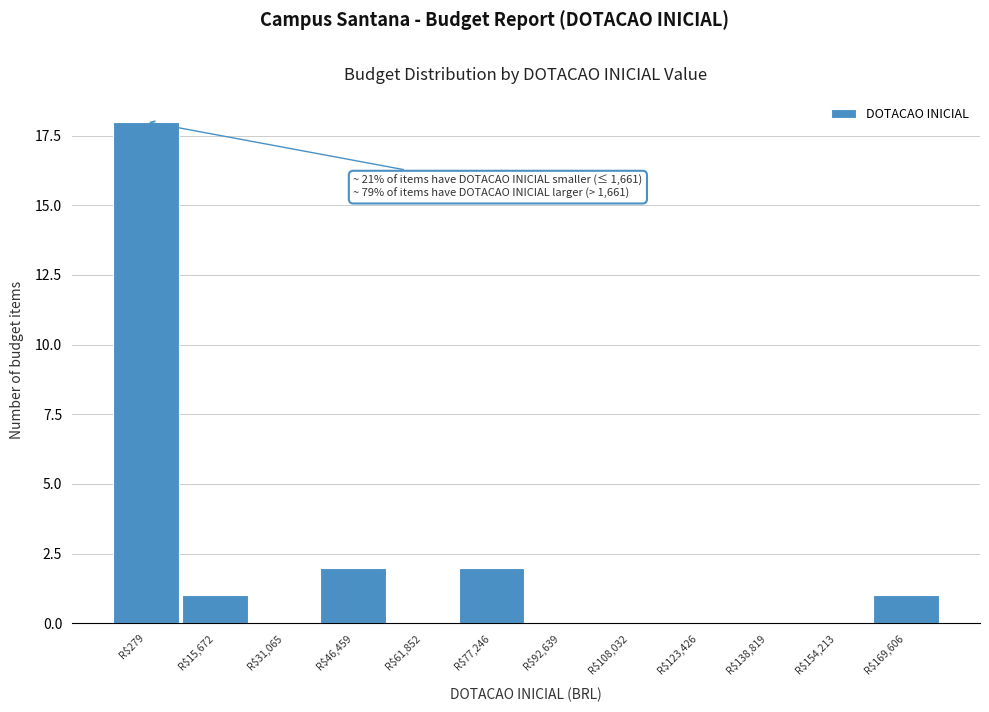

What is the greatest value displayed?

18